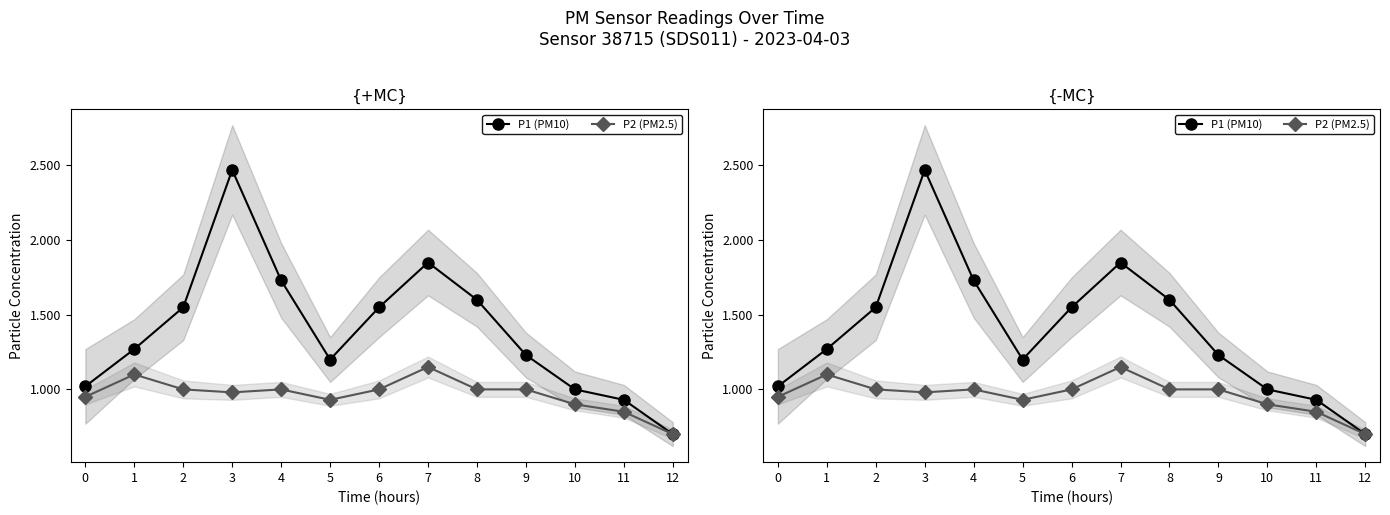

Where is the first local maximum for P2 (PM2.5)?

1